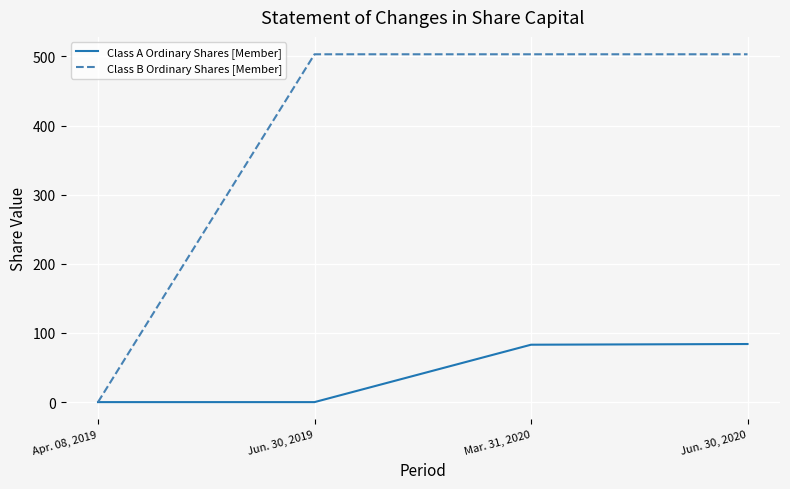

What is the sum of all Class B Ordinary Shares [Member] values?

1509